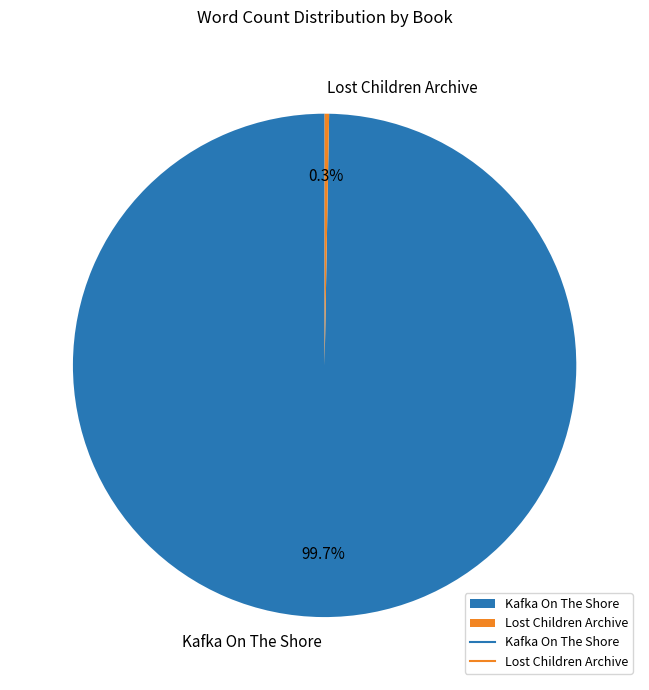

How many segments does this pie chart have?

2